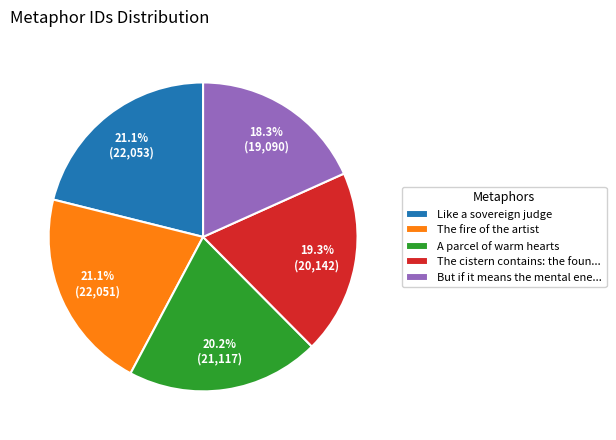

Is the sum of A parcel of warm hearts and Like a sovereign judge greater than half?

No